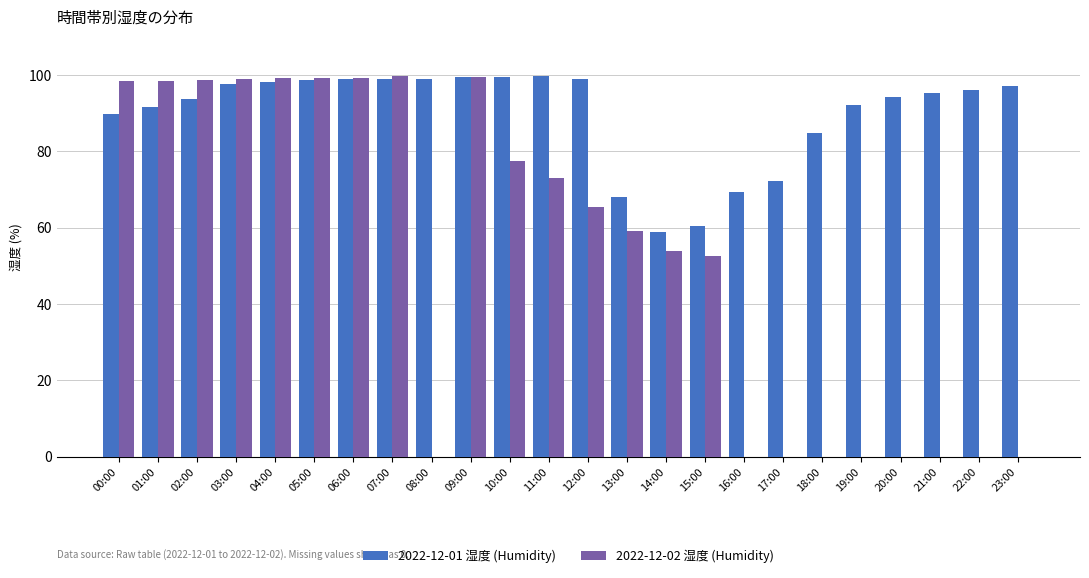

The 2022-12-02 湿度 (Humidity) series shows 60.1 at 06:00. True or false?

False